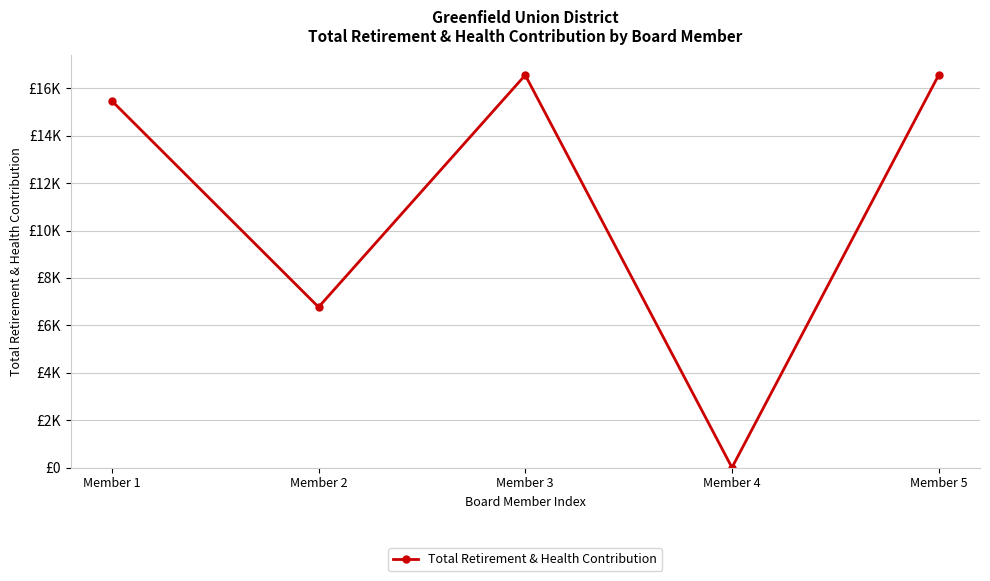

Is it true that the value at Member 3 is 25869?

False